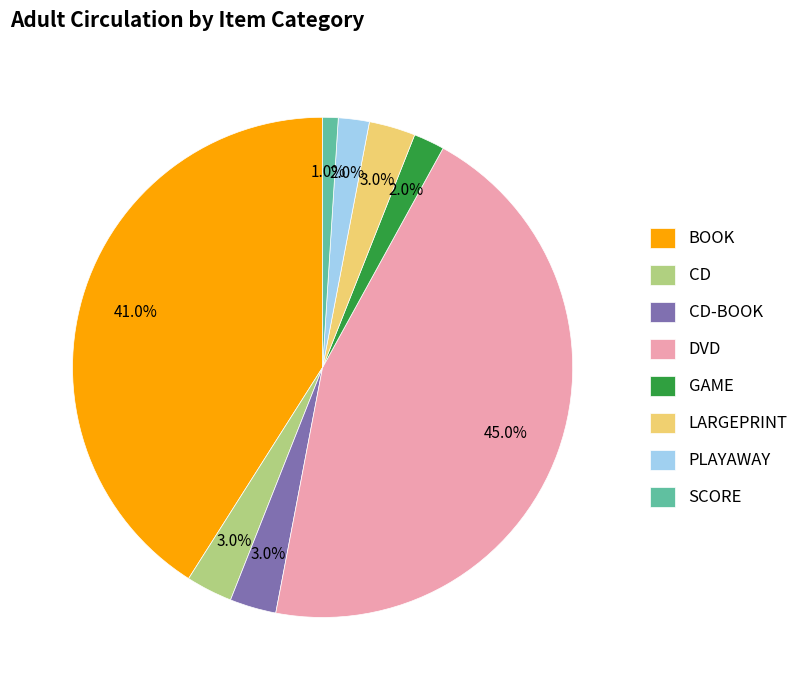

The CD-BOOK slice represents 16% of the pie. True or false?

False